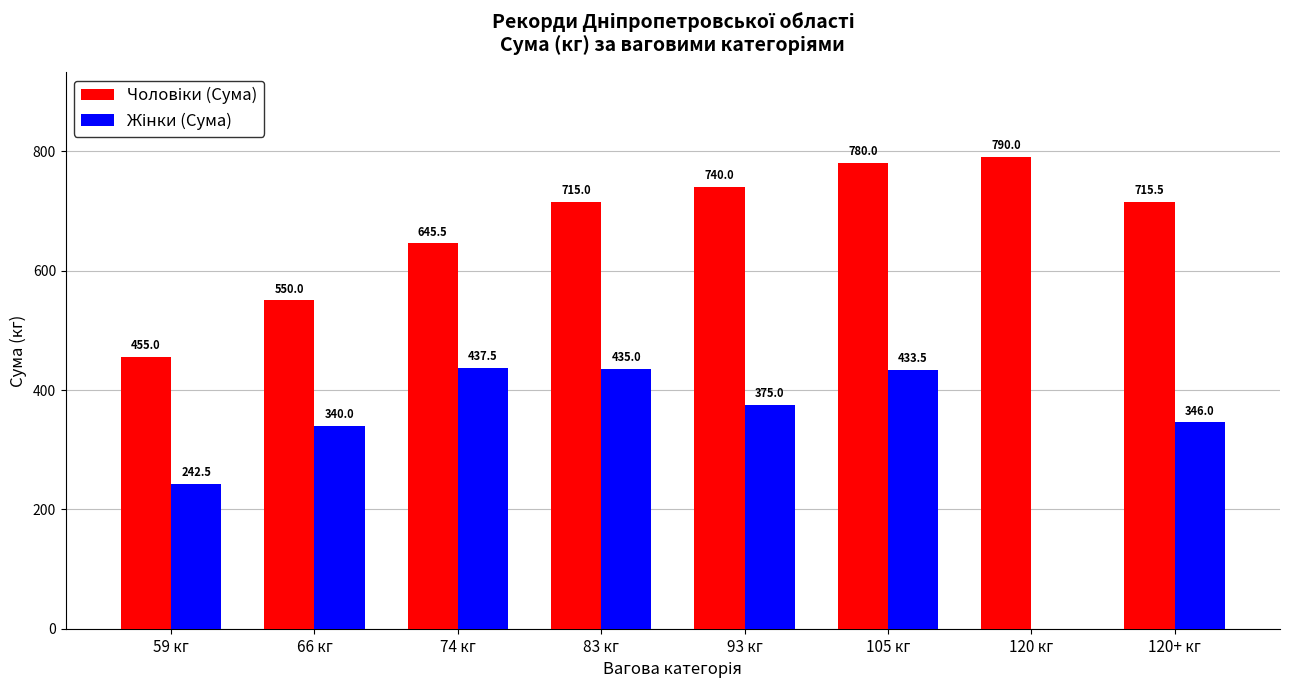

What is the total value across all series at 105 кг?

1213.5